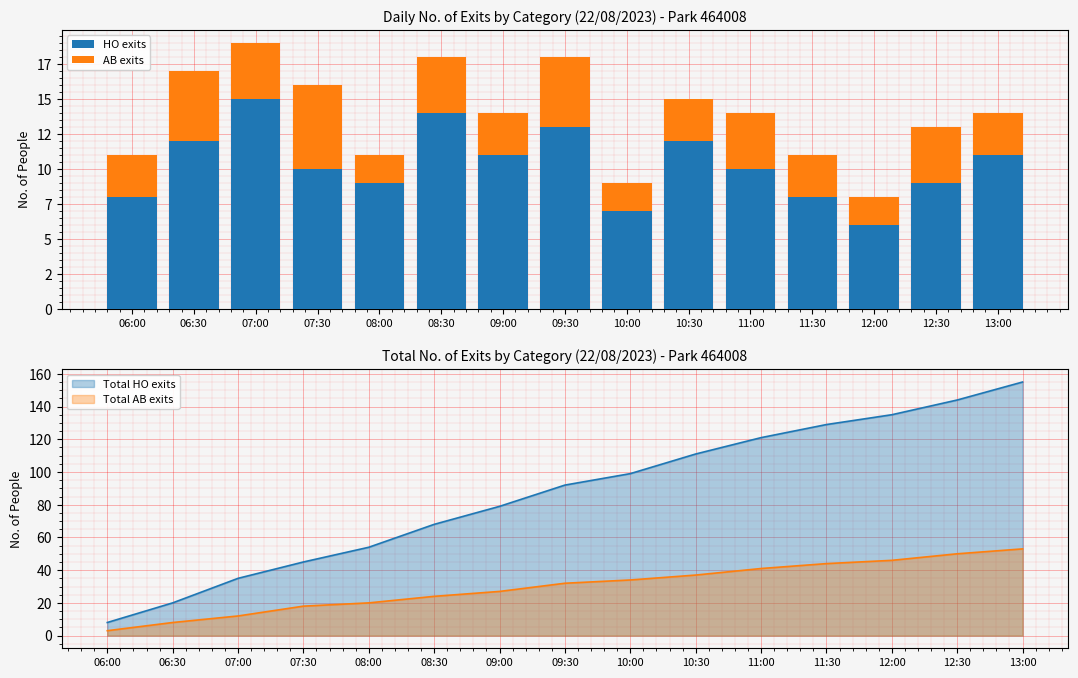

The value of HO exits at 13:00 is 11. True or false?

True